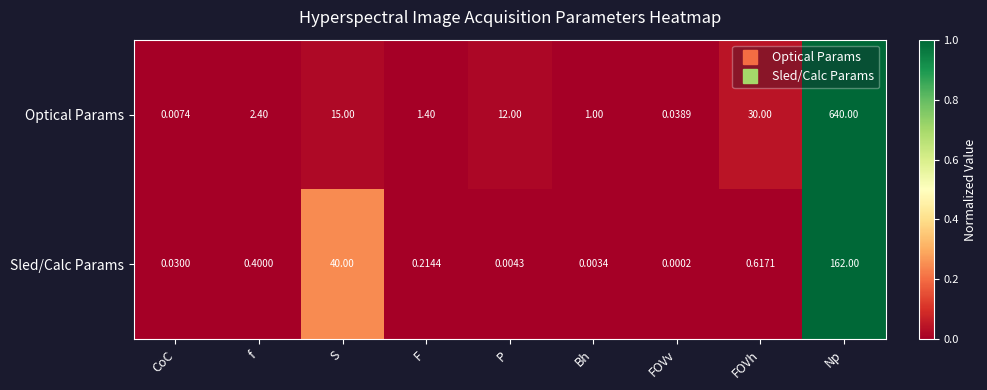

Which category has the highest value across all series?

Np